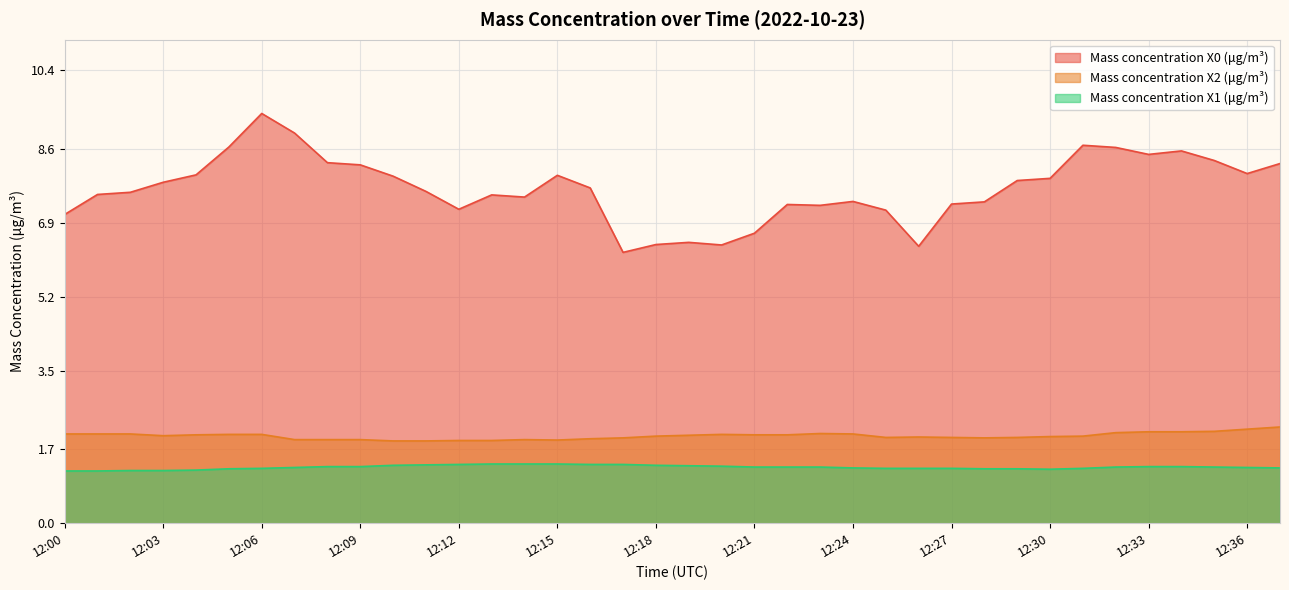

True or false: Mass concentration X2 (μg/m³) and Mass concentration X0 (μg/m³) intersect in this chart.

False